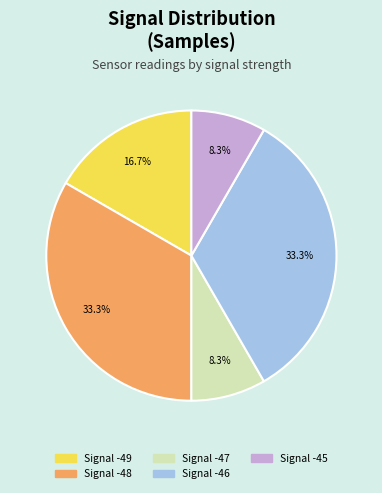

Is there a majority slice in this chart?

No